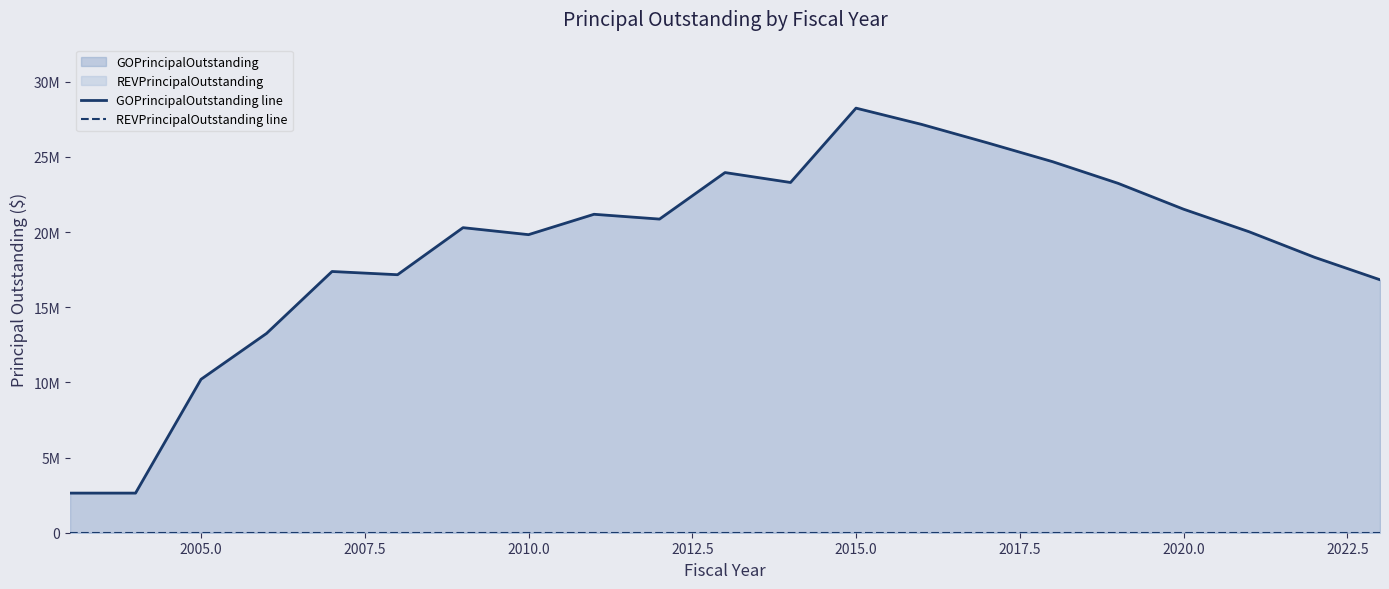

What is the average value of the GOPrincipalOutstanding line series?

18981667